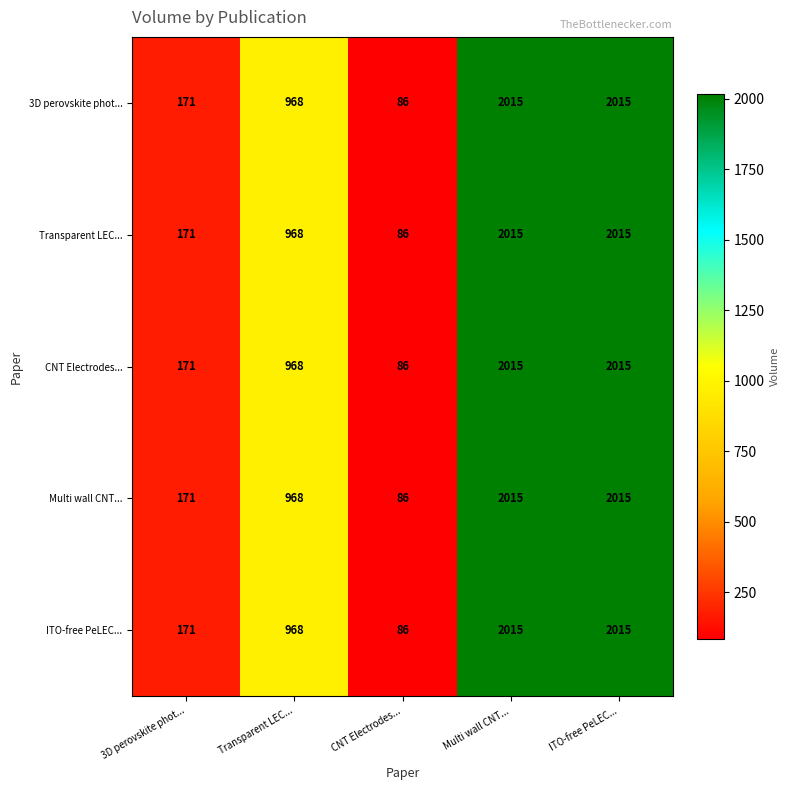

What is the total value across all series at ITO-free PeLEC...?

10075